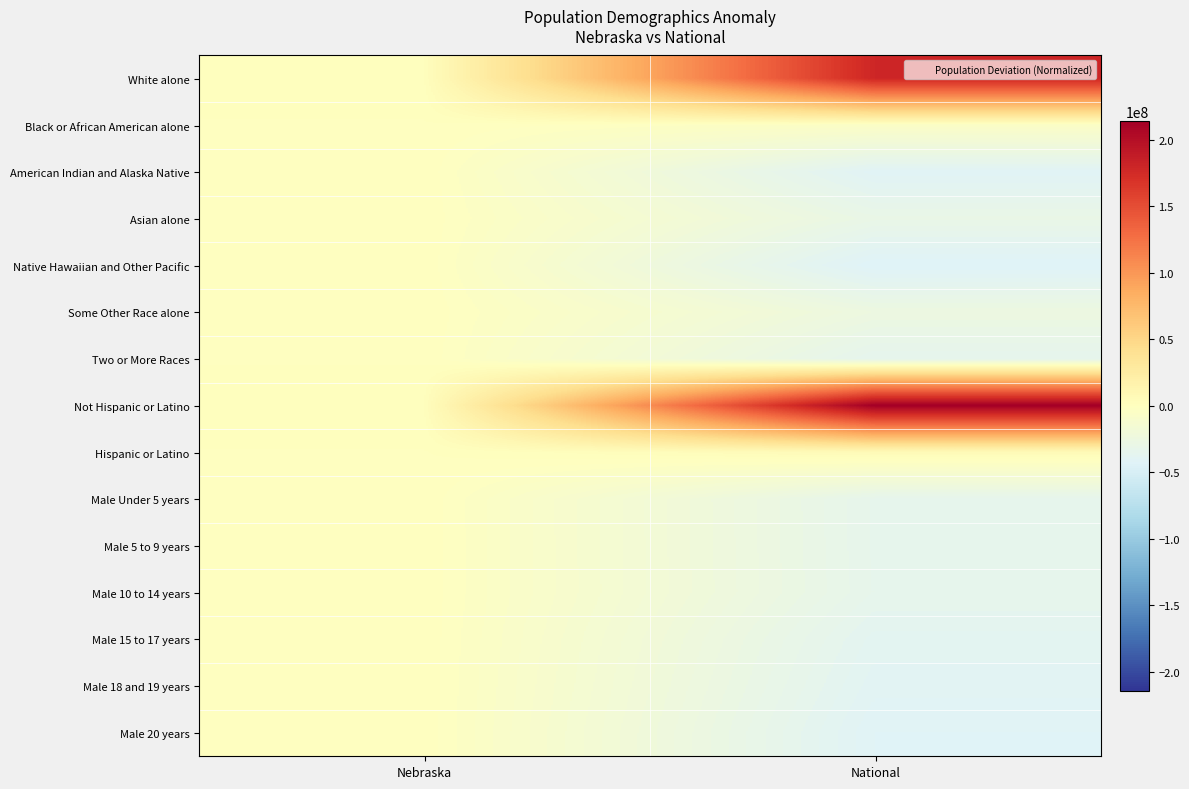

Count the number of categories in the chart.

2